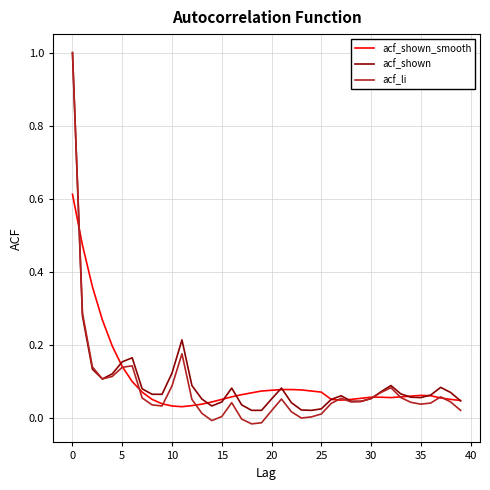

True or false: acf_shown_smooth and acf_shown intersect in this chart.

True